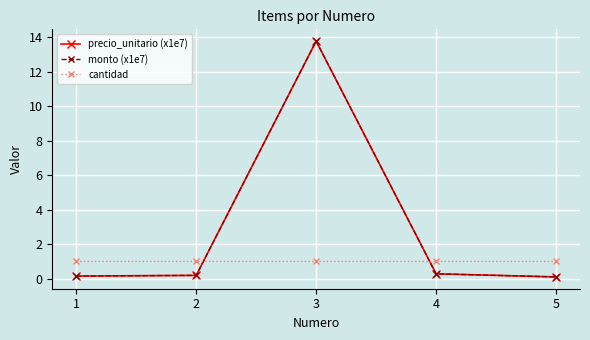

Does the chart have visible grid lines?

Yes